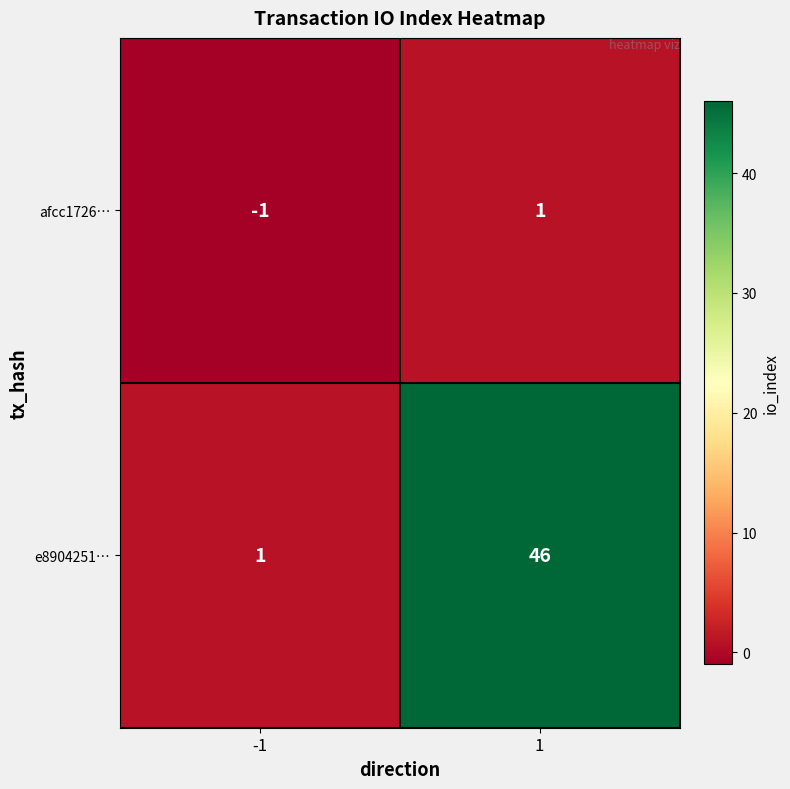

What is the maximum value for e8904251…?

46